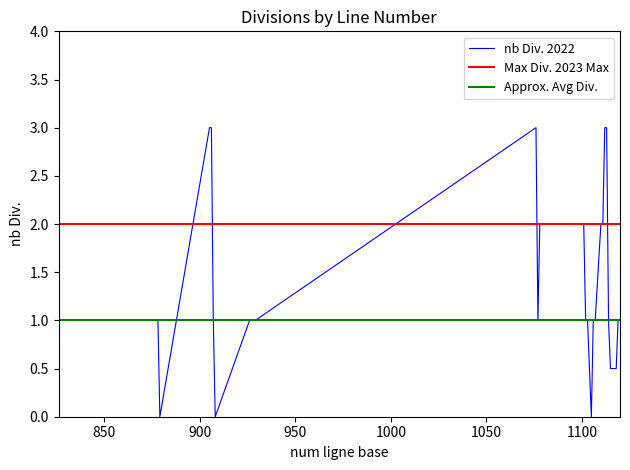

How many data points does each series have?

34